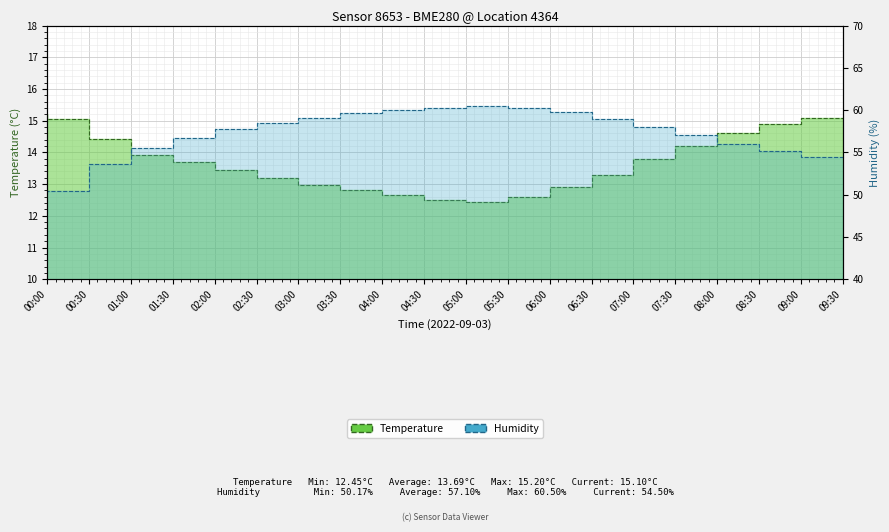

Count the number of categories in the chart.

20